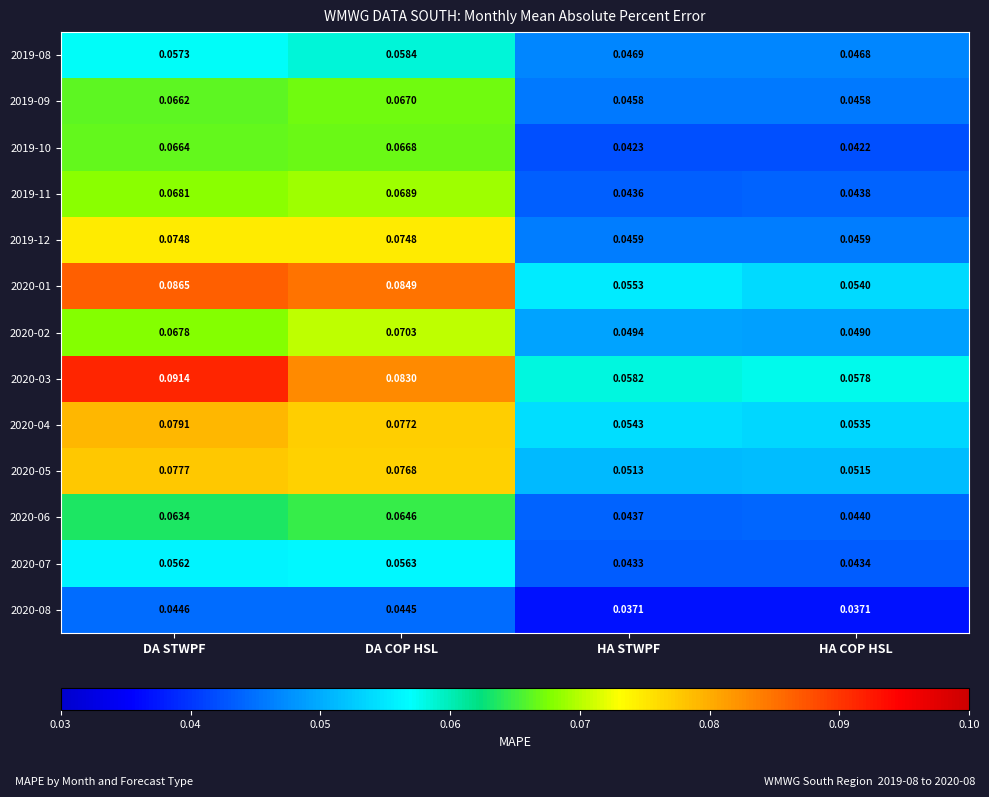

At which label does 2020-05 reach its minimum?

HA STWPF